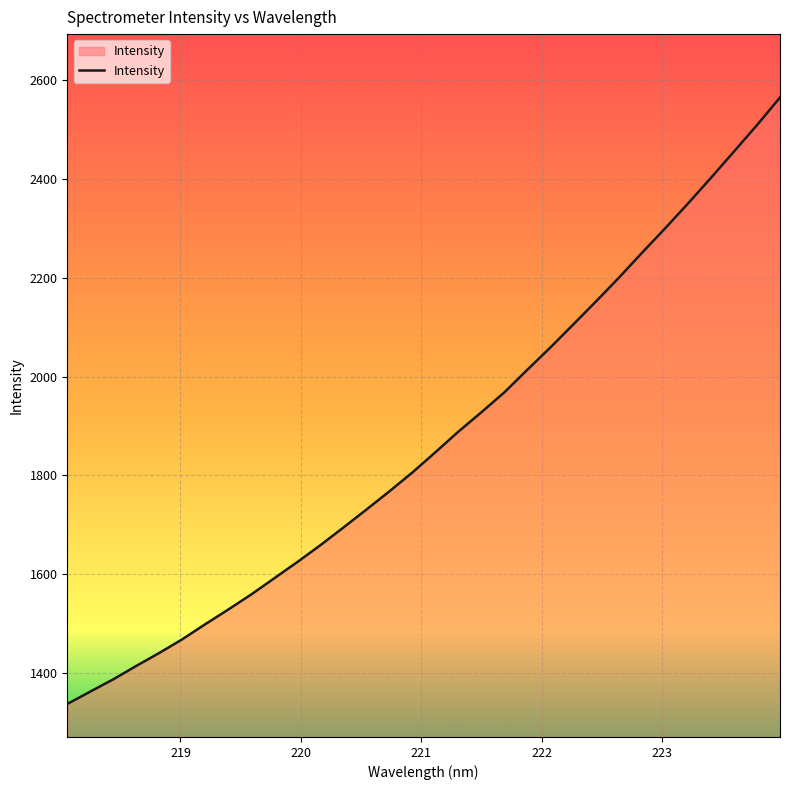

What is the average value?

1870.7